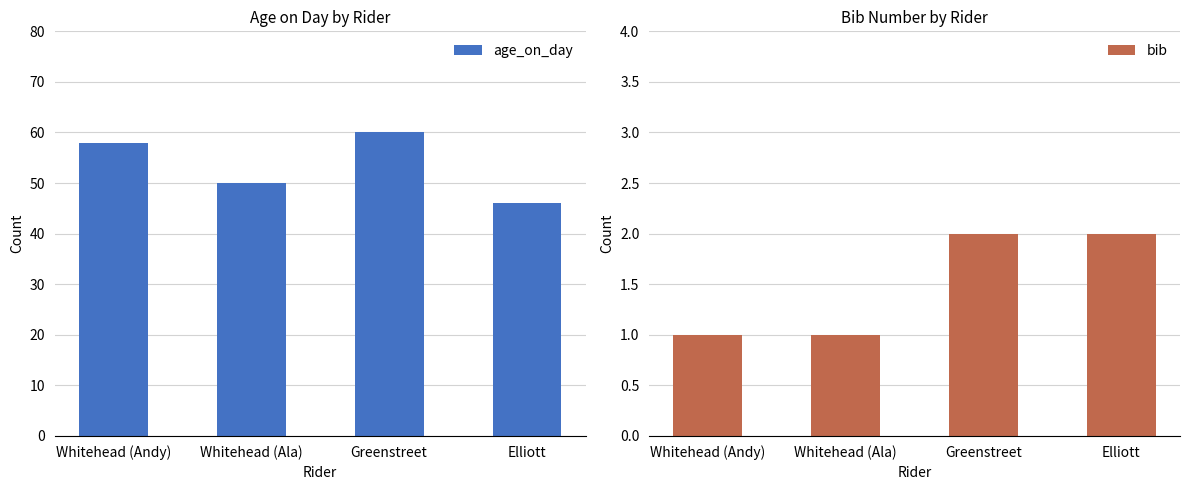

List the labels in order of age_on_day value, largest first.

Greenstreet, Whitehead (Andy), Whitehead (Ala), Elliott